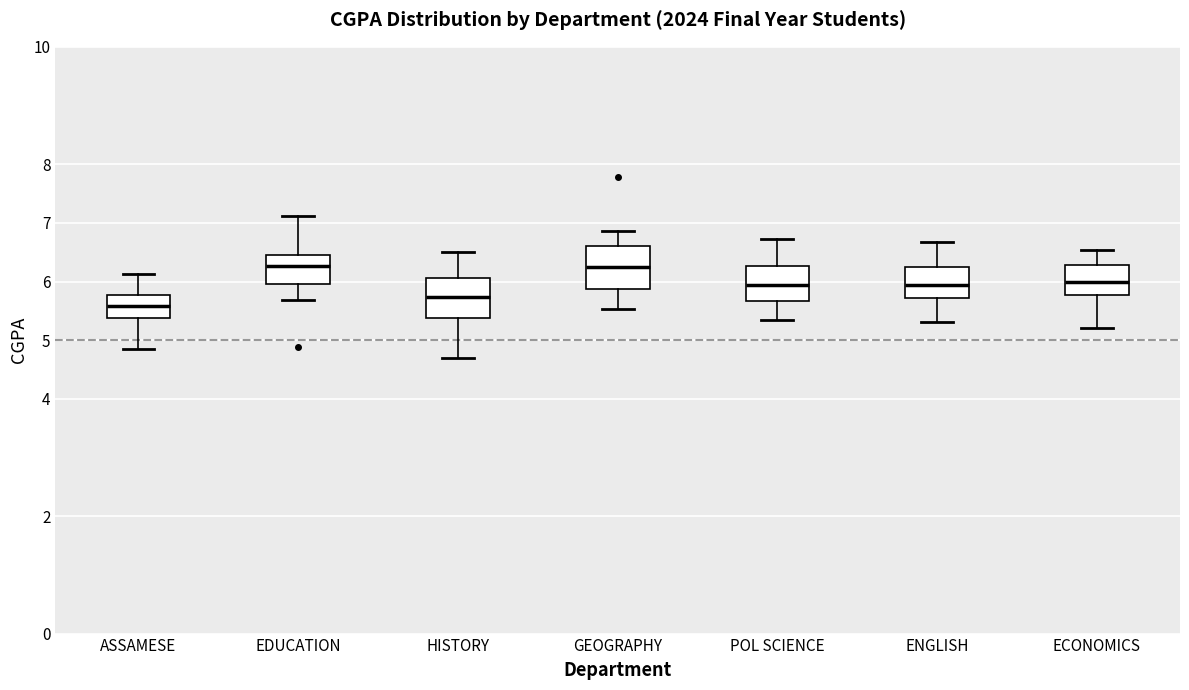

Which box has the lowest median line?

ASSAMESE